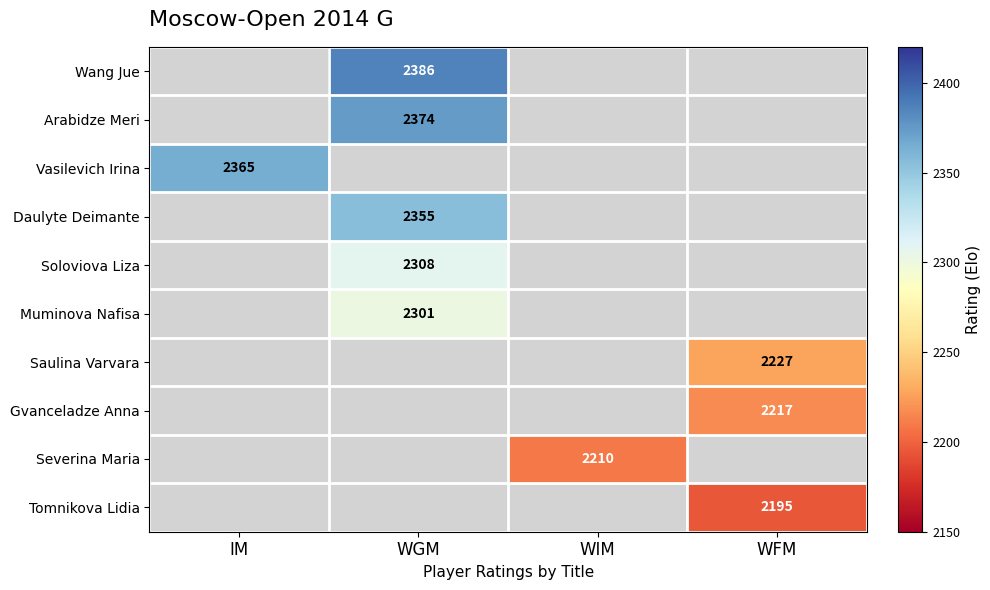

True or false: Arabidze Meri has a value of 2374 at WGM.

True